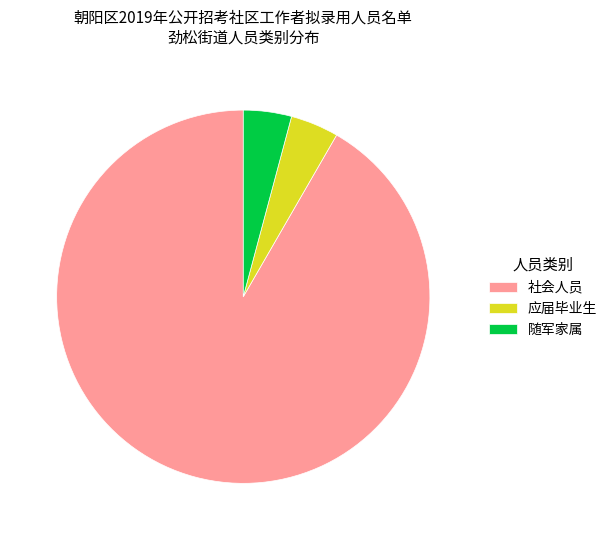

Combined, do 应届毕业生 and 随军家属 account for over 50%?

No